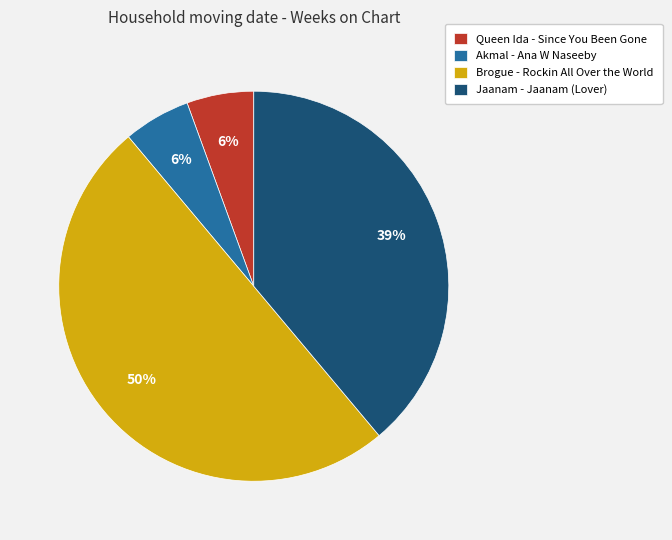

How many slices are in this pie chart?

4